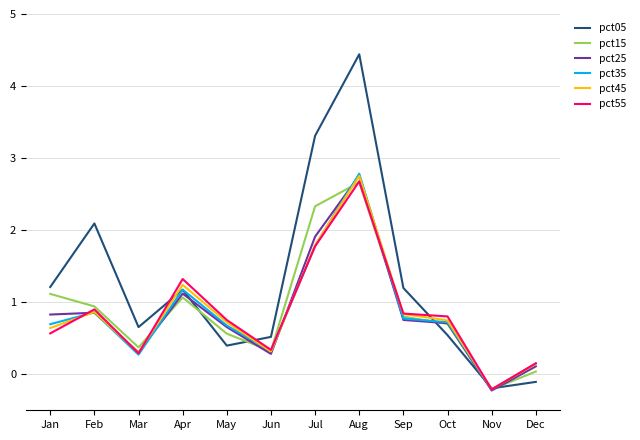

Between which two adjacent categories do pct35 and pct15 first intersect?

Mar and Apr